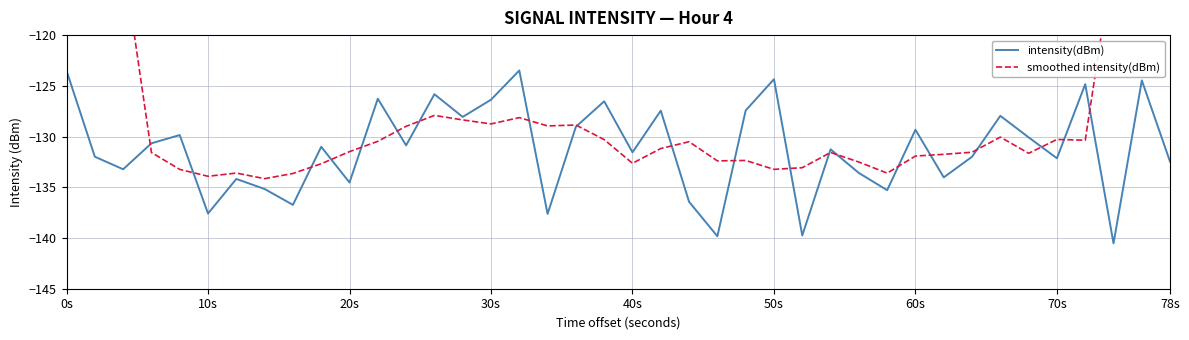

True or false: smoothed intensity(dBm) and intensity(dBm) cross at least once.

True